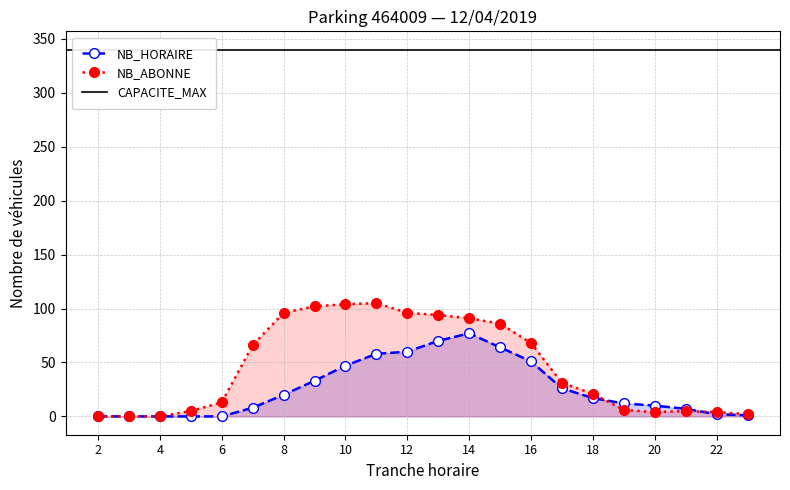

How many data points in NB_HORAIRE are above 17?

10